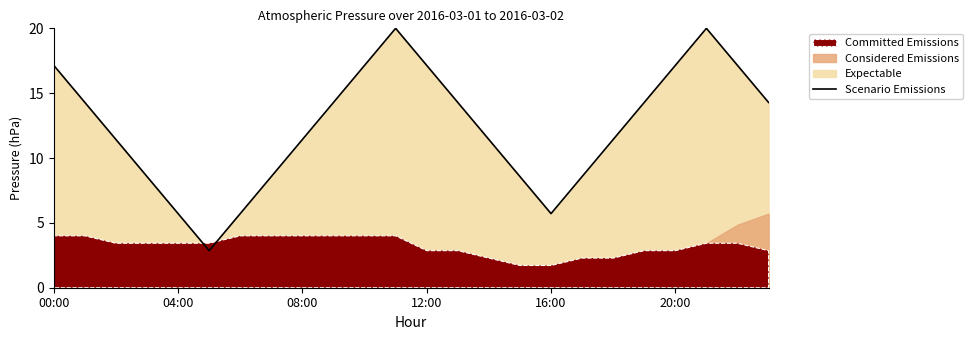

The chart shows a value of 4.8 at 14. True or false?

False